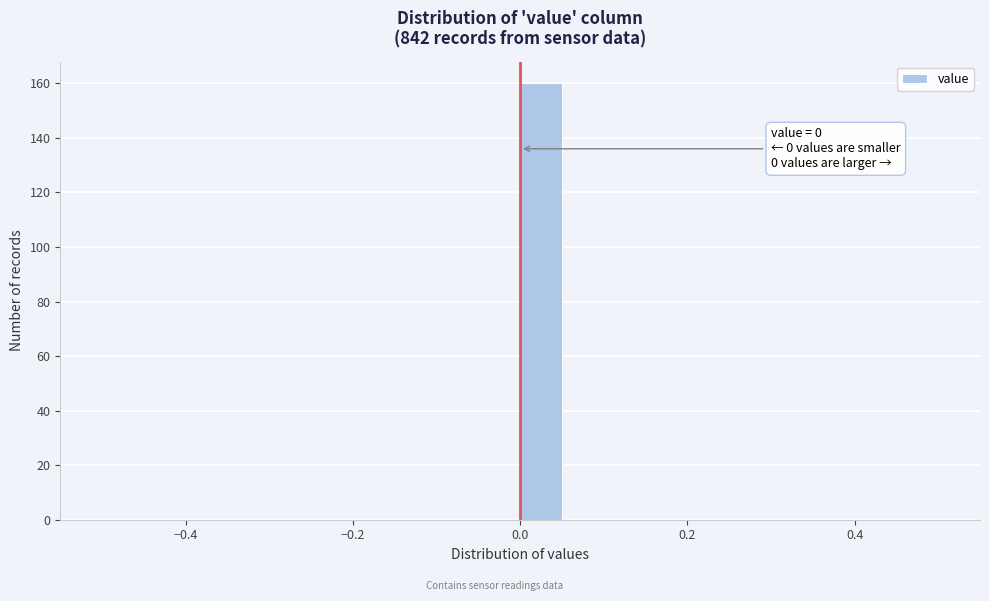

Around what value on the x-axis is the tallest bar? Give the approximate position of its centre, as read against the axis.

0.02